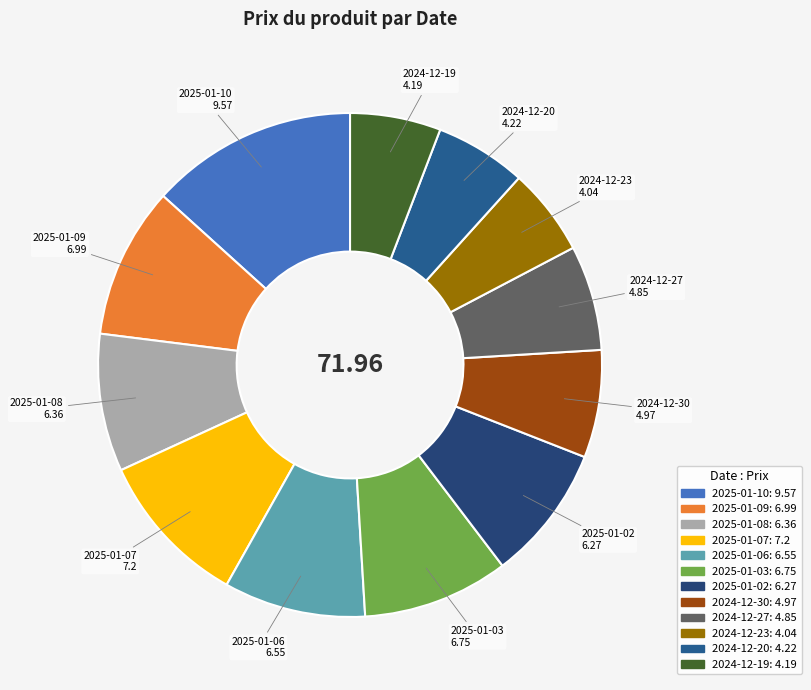

Does 2024-12-20 represent more than half of the total?

No